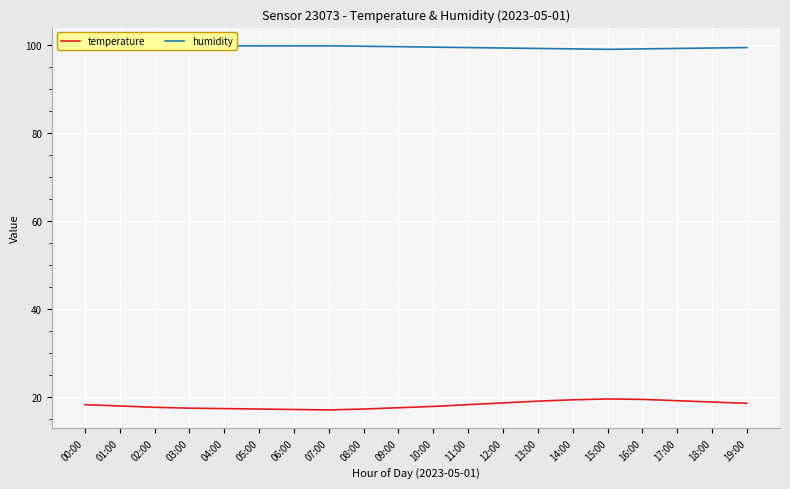

What is the difference between the maximum and minimum values in the temperature series?

2.5